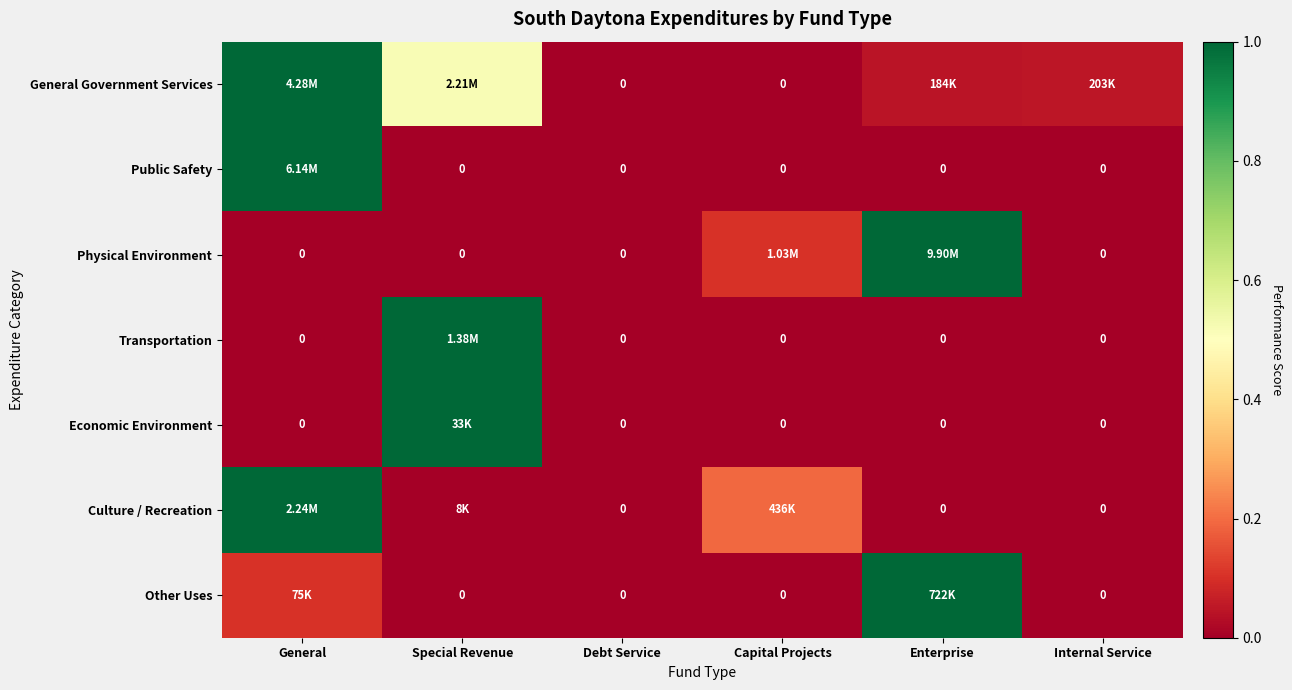

Count the number of data series in this chart.

7